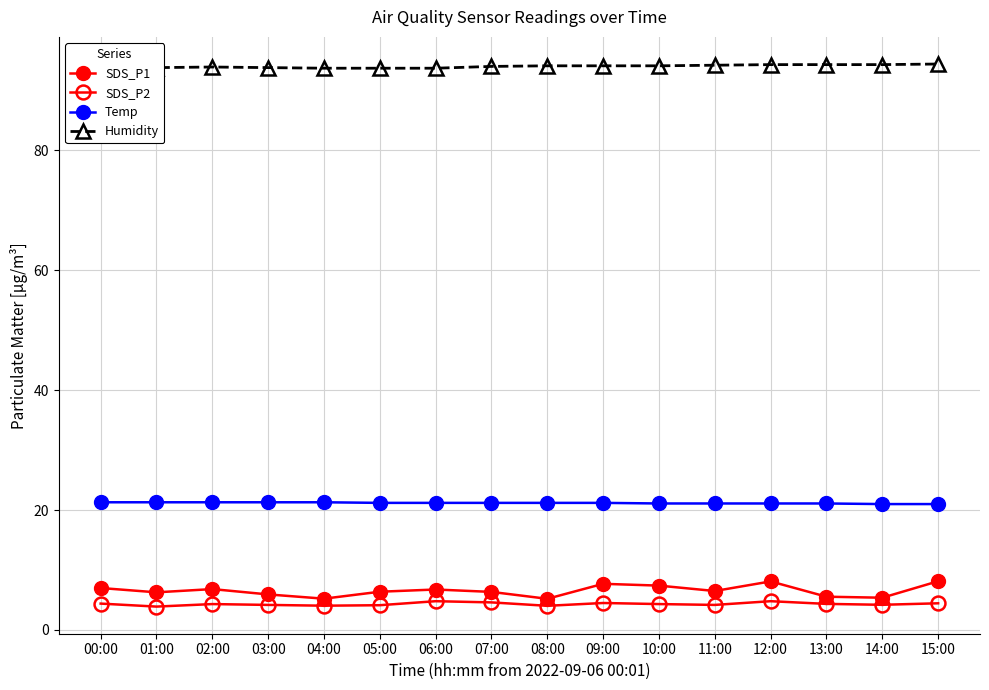

Reading right to left, extract all data points from this chart.

SDS_P1: 8.1	5.4	5.5	8.1	6.5	7.4	7.7	5.2	6.3	6.8	6.4	5.2	5.9	6.8	6.3	7.0
SDS_P2: 4.5	4.2	4.3	4.8	4.2	4.3	4.5	4.0	4.6	4.8	4.1	4.0	4.2	4.3	3.9	4.4
Temp: 21.0	21.0	21.1	21.1	21.1	21.1	21.2	21.2	21.2	21.2	21.2	21.3	21.3	21.3	21.3	21.3
Humidity: 94.4	94.3	94.3	94.3	94.2	94.1	94.1	94.1	94.0	93.7	93.7	93.7	93.8	93.9	93.8	93.7